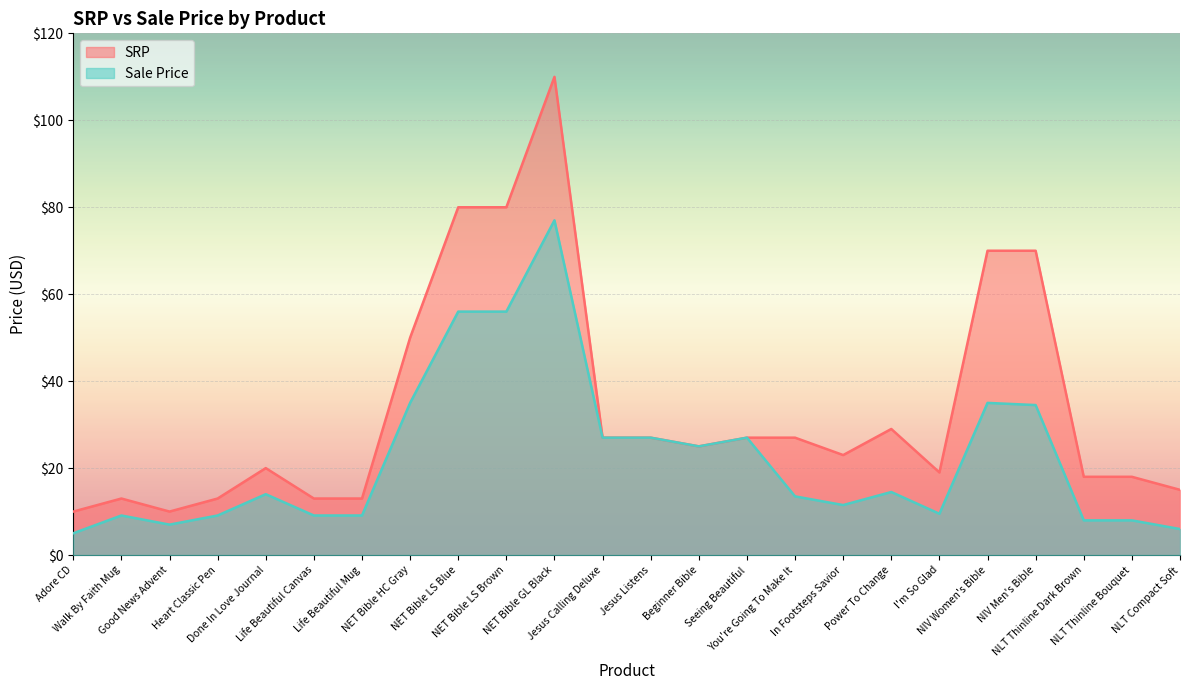

What is the total value across all series at Jesus Calling Deluxe?

54.0